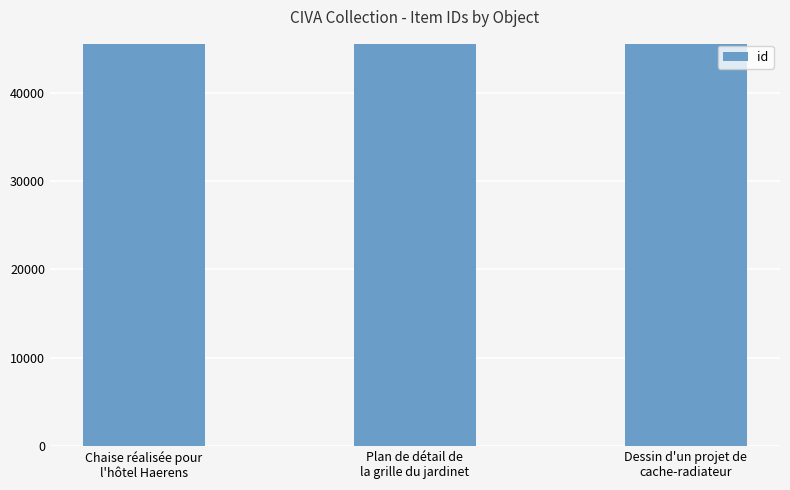

What is the value of the 1st bar from the left?

45518